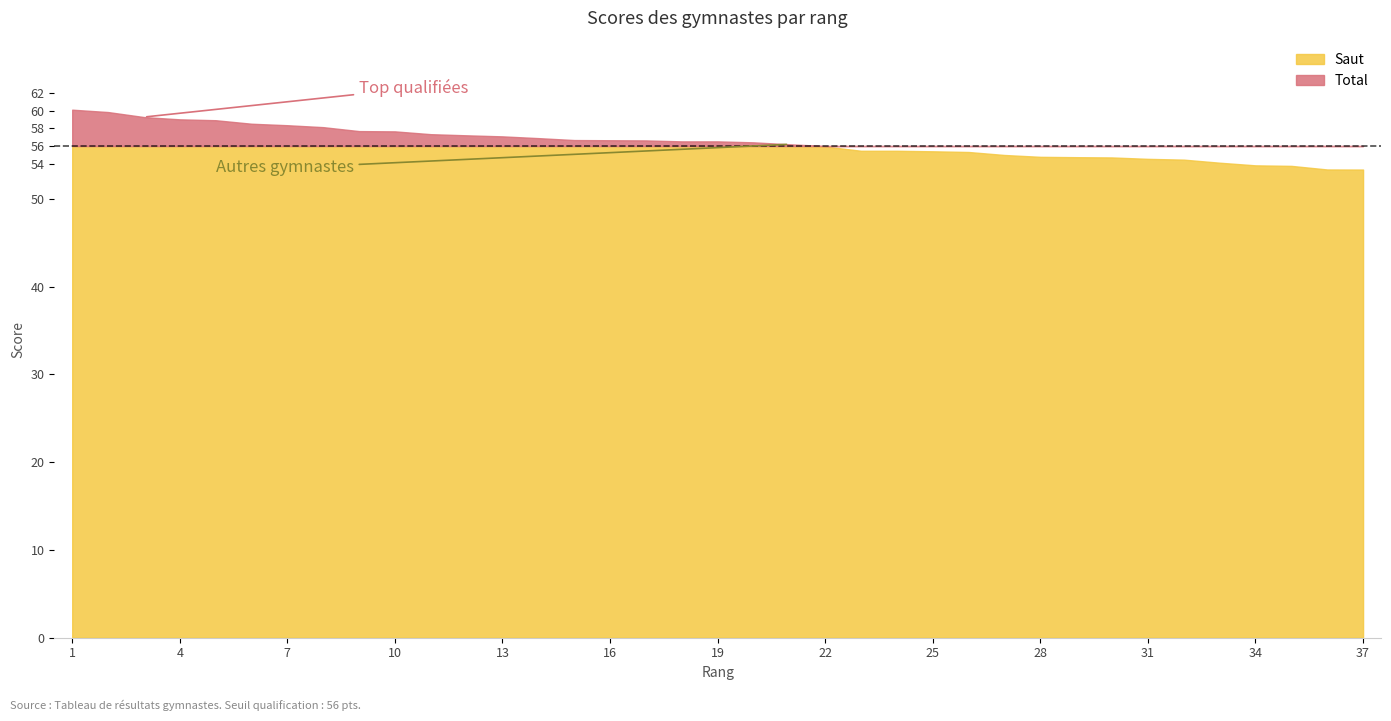

List the series in order of their peak value, lowest first.

Saut, Total